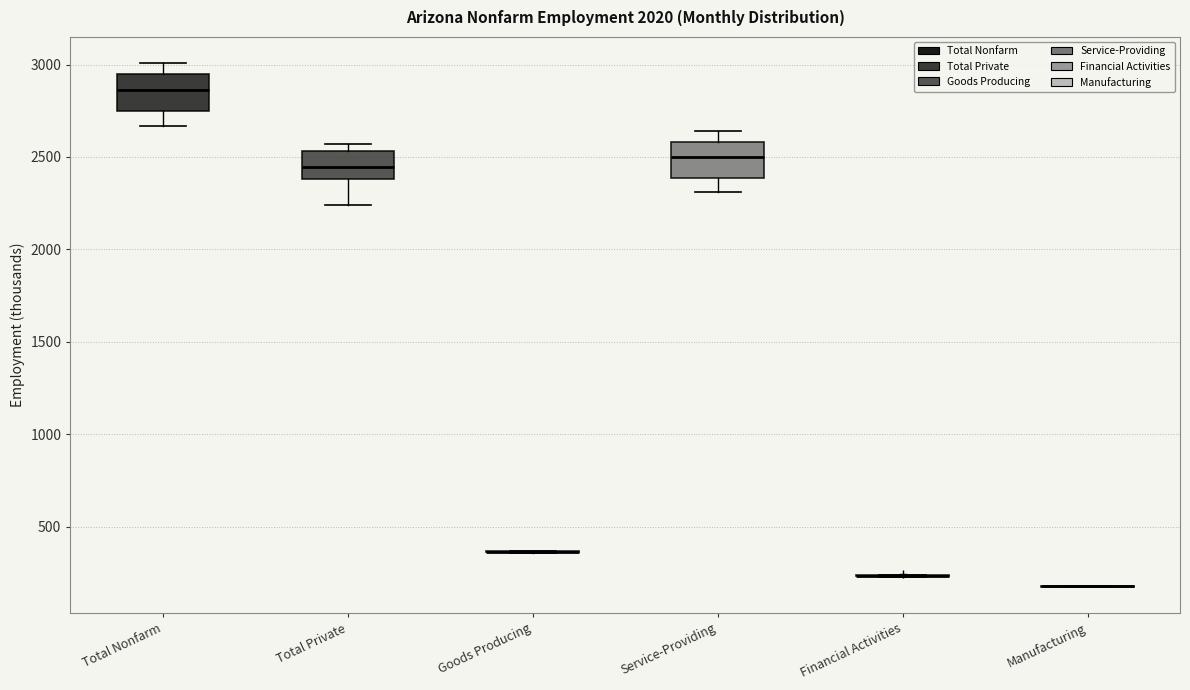

Reading left to right, read every box against the y-axis: the position of its median line, the range the box covers, and the ends of its whiskers. The values are not printed on the chart, so give them approximately, as read against the axis.

Total Nonfarm: median 2850, box 2750 to 2950, whiskers 2650 to 3000
Total Private: median 2450, box 2400 to 2550, whiskers 2250 to 2550 (just above the box's upper edge)
Goods Producing: box collapsed to a line at 350, whiskers 350 to 350
Service-Providing: median 2500, box 2400 to 2600, whiskers 2300 to 2650
Financial Activities: box collapsed to a line at 250, whiskers 250 to 250
Manufacturing: box collapsed to a line at 200, whiskers 150 to 200